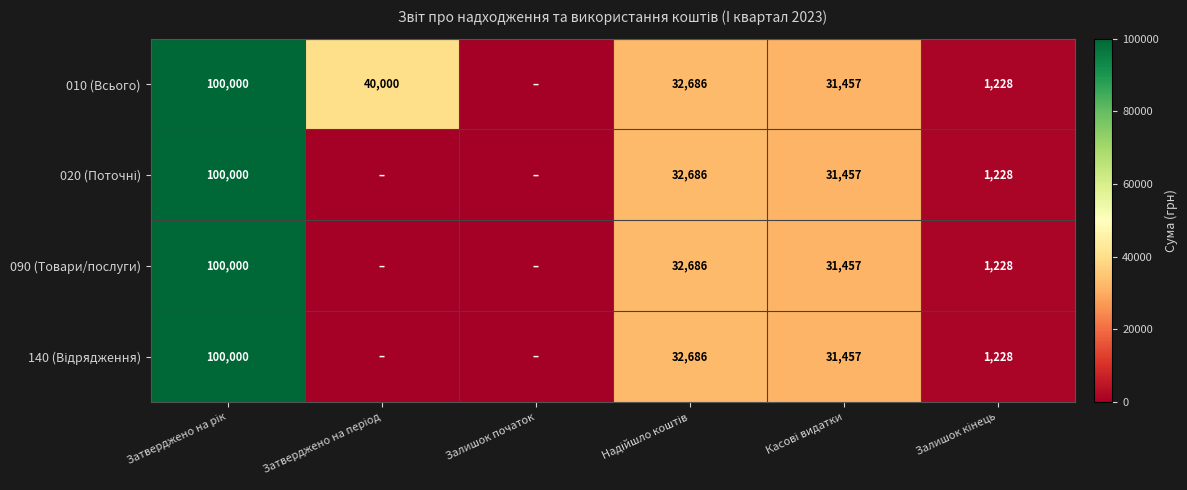

The 090 (Товари/послуги) series shows 1974.8 at Залишок кінець. True or false?

False